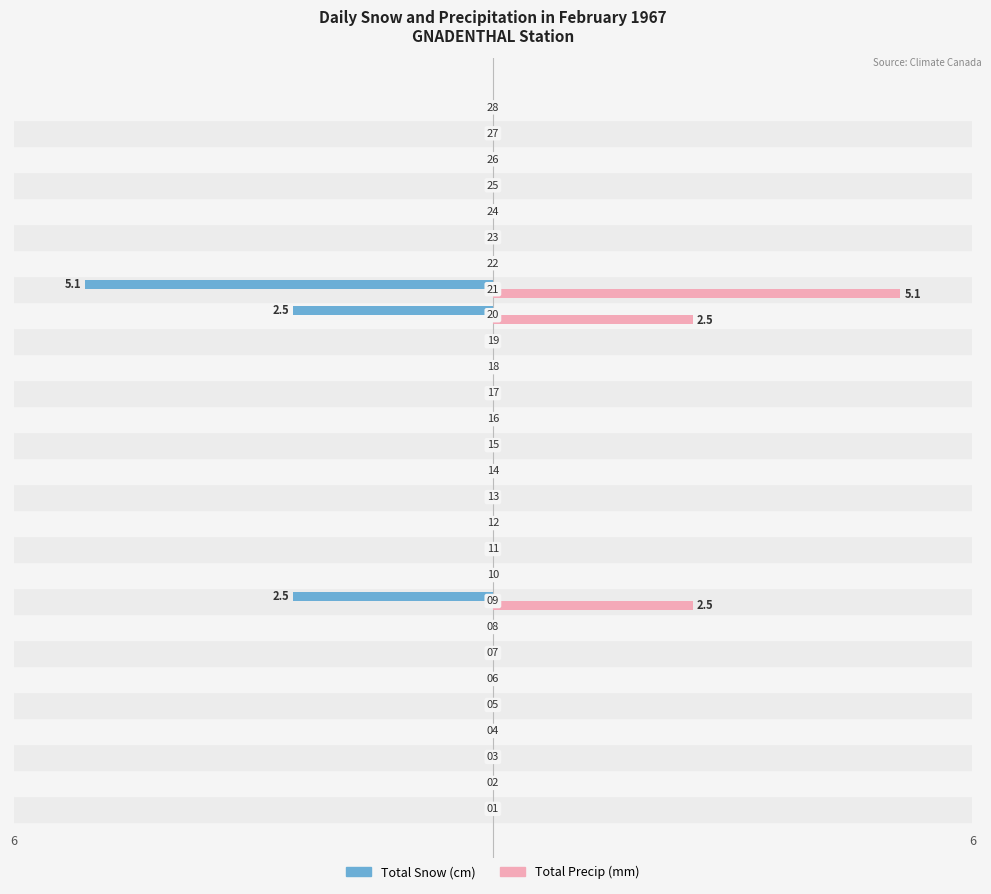

What are all the series names shown in the legend?

Total Snow (cm), Total Precip (mm)